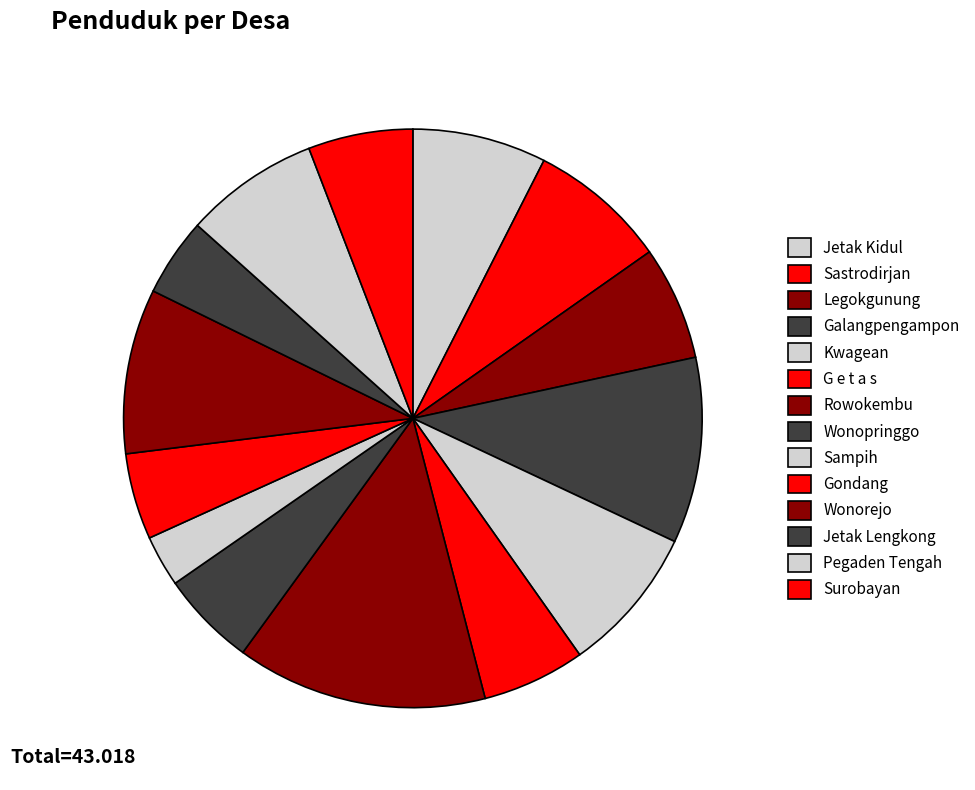

How many slices are in this pie chart?

14